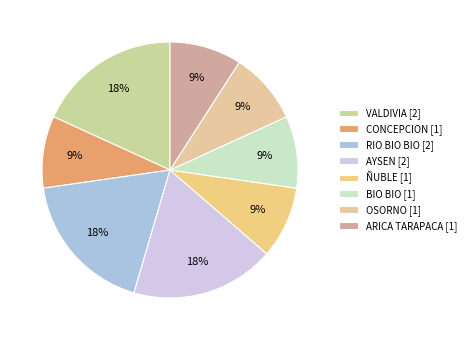

How many segments does this pie chart have?

8